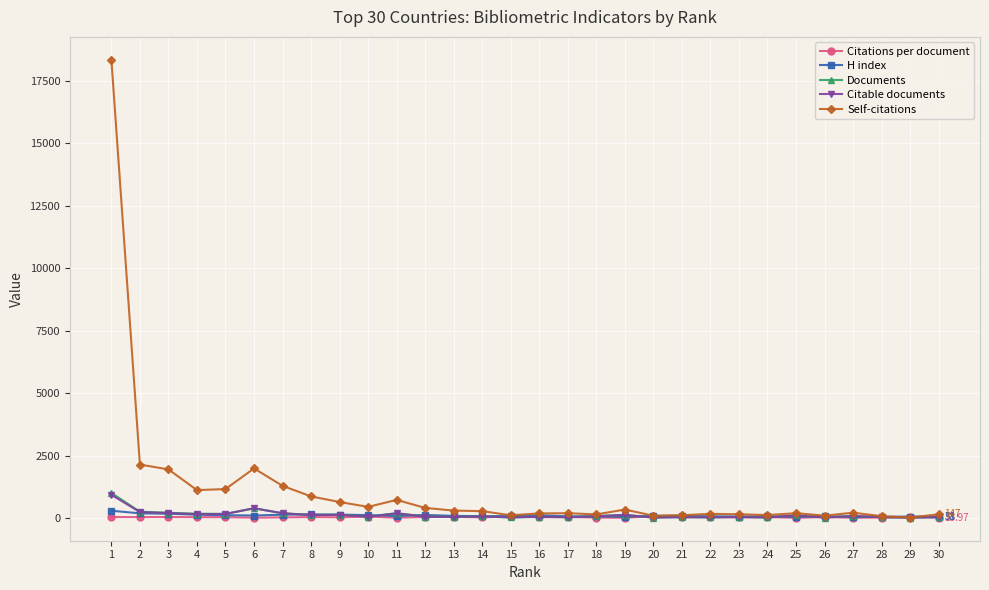

Which series changed the most between 2 and 22?

Self-citations